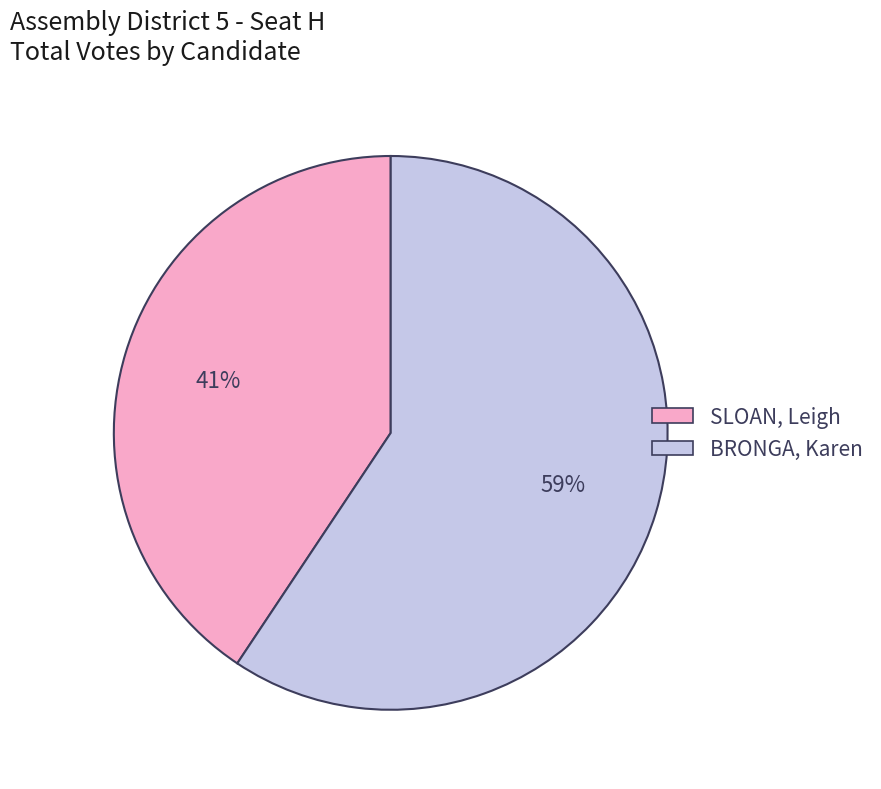

Rank the categories by value from lowest to highest.

SLOAN, Leigh, BRONGA, Karen